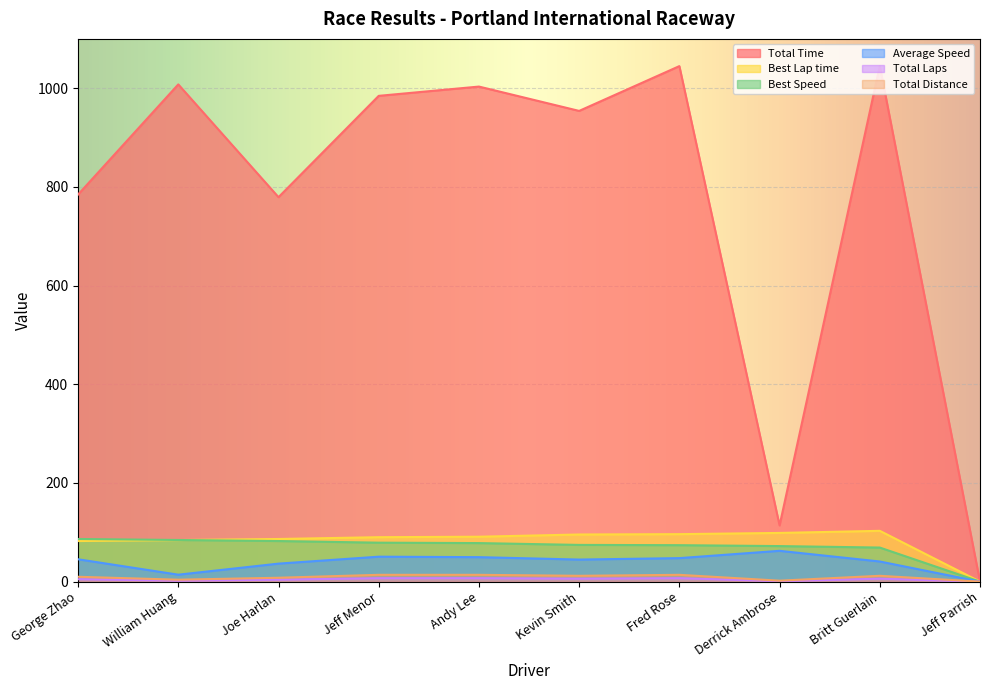

What is the sum of all Total Time values?

7717.5